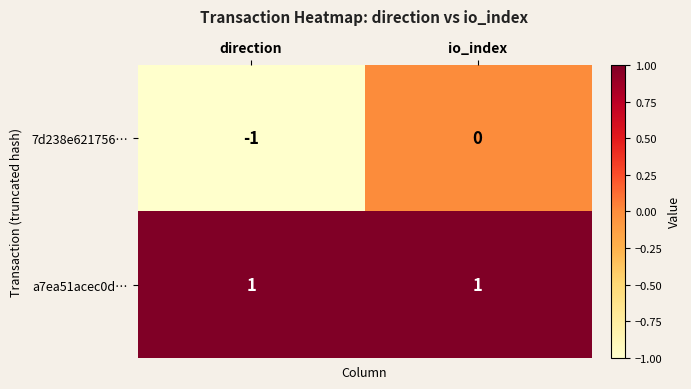

Reading left to right, what are all the values shown in this chart?

7d238e621756…: direction=-1	io_index=0
a7ea51acec0d…: direction=1	io_index=1